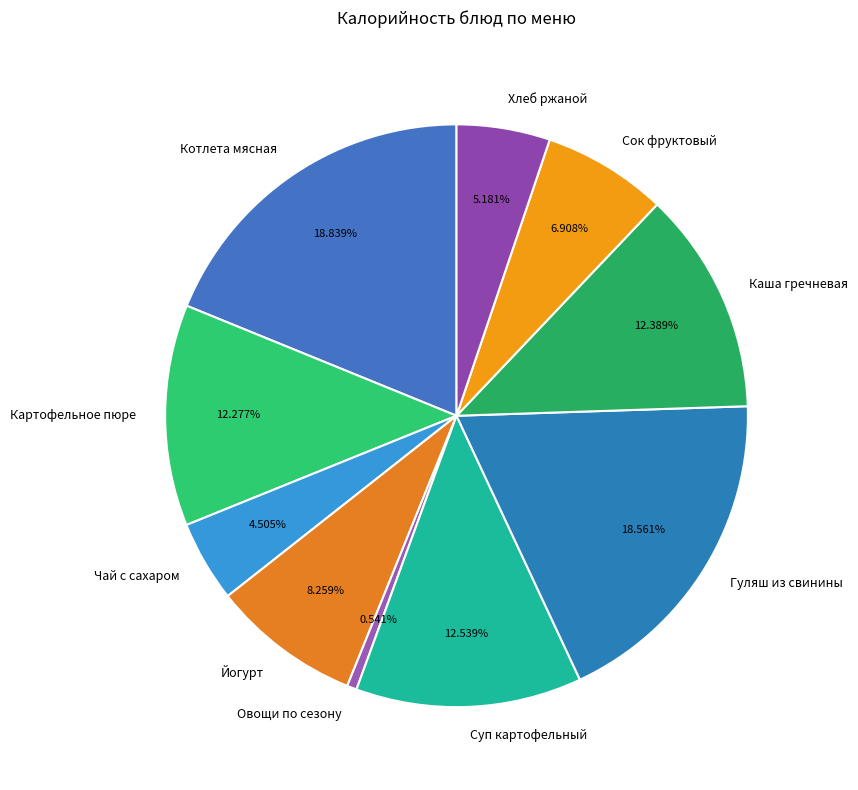

To the nearest percent, what is the combined percentage of Овощи по сезону and Сок фруктовый?

7%